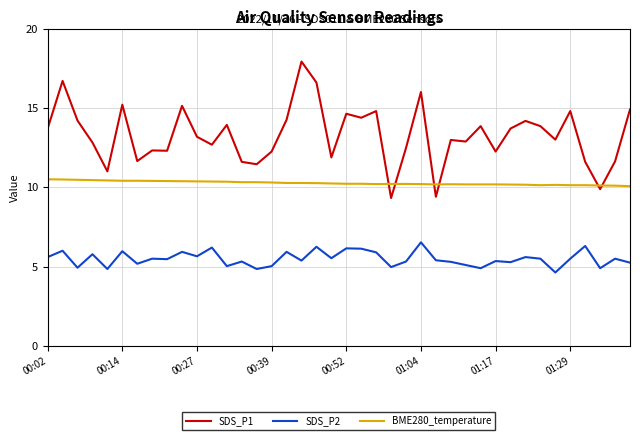

True or false: SDS_P1 and SDS_P2 cross at least once.

False